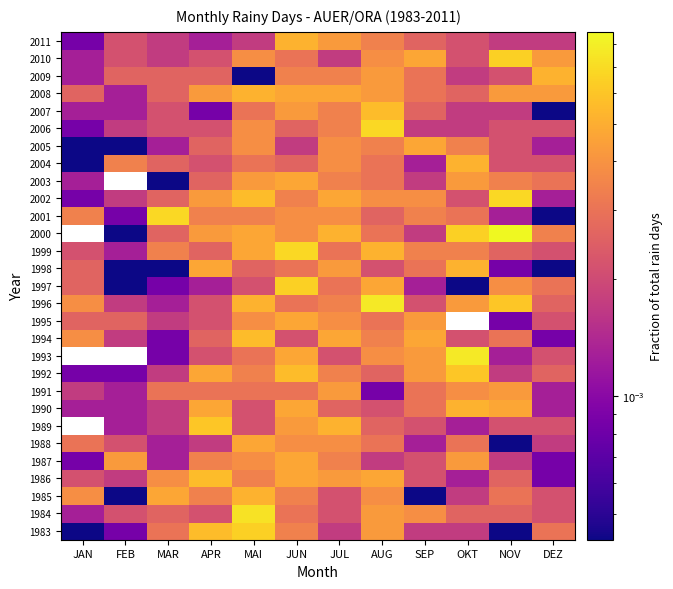

Reading left to right, extract all data points from this chart.

1983: JAN=0.0	FEB=0.0	MAR=0.0	APR=0.0	MAI=0.0	JUN=0.0	JUL=0.0	AUG=0.0	SEP=0.0	OKT=0.0	NOV=0.0	DEZ=0.0
1984: JAN=0.0	FEB=0.0	MAR=0.0	APR=0.0	MAI=0.0	JUN=0.0	JUL=0.0	AUG=0.0	SEP=0.0	OKT=0.0	NOV=0.0	DEZ=0.0
1985: JAN=0.0	FEB=0.0	MAR=0.0	APR=0.0	MAI=0.0	JUN=0.0	JUL=0.0	AUG=0.0	SEP=0.0	OKT=0.0	NOV=0.0	DEZ=0.0
1986: JAN=0.0	FEB=0.0	MAR=0.0	APR=0.0	MAI=0.0	JUN=0.0	JUL=0.0	AUG=0.0	SEP=0.0	OKT=0.0	NOV=0.0	DEZ=0.0
1987: JAN=0.0	FEB=0.0	MAR=0.0	APR=0.0	MAI=0.0	JUN=0.0	JUL=0.0	AUG=0.0	SEP=0.0	OKT=0.0	NOV=0.0	DEZ=0.0
1988: JAN=0.0	FEB=0.0	MAR=0.0	APR=0.0	MAI=0.0	JUN=0.0	JUL=0.0	AUG=0.0	SEP=0.0	OKT=0.0	NOV=0.0	DEZ=0.0
1989: JAN=0.0	FEB=0.0	MAR=0.0	APR=0.0	MAI=0.0	JUN=0.0	JUL=0.0	AUG=0.0	SEP=0.0	OKT=0.0	NOV=0.0	DEZ=0.0
1990: JAN=0.0	FEB=0.0	MAR=0.0	APR=0.0	MAI=0.0	JUN=0.0	JUL=0.0	AUG=0.0	SEP=0.0	OKT=0.0	NOV=0.0	DEZ=0.0
1991: JAN=0.0	FEB=0.0	MAR=0.0	APR=0.0	MAI=0.0	JUN=0.0	JUL=0.0	AUG=0.0	SEP=0.0	OKT=0.0	NOV=0.0	DEZ=0.0
1992: JAN=0.0	FEB=0.0	MAR=0.0	APR=0.0	MAI=0.0	JUN=0.0	JUL=0.0	AUG=0.0	SEP=0.0	OKT=0.0	NOV=0.0	DEZ=0.0
1993: JAN=0.0	FEB=0.0	MAR=0.0	APR=0.0	MAI=0.0	JUN=0.0	JUL=0.0	AUG=0.0	SEP=0.0	OKT=0.0	NOV=0.0	DEZ=0.0
1994: JAN=0.0	FEB=0.0	MAR=0.0	APR=0.0	MAI=0.0	JUN=0.0	JUL=0.0	AUG=0.0	SEP=0.0	OKT=0.0	NOV=0.0	DEZ=0.0
1995: JAN=0.0	FEB=0.0	MAR=0.0	APR=0.0	MAI=0.0	JUN=0.0	JUL=0.0	AUG=0.0	SEP=0.0	OKT=0.0	NOV=0.0	DEZ=0.0
1996: JAN=0.0	FEB=0.0	MAR=0.0	APR=0.0	MAI=0.0	JUN=0.0	JUL=0.0	AUG=0.0	SEP=0.0	OKT=0.0	NOV=0.0	DEZ=0.0
1997: JAN=0.0	FEB=0.0	MAR=0.0	APR=0.0	MAI=0.0	JUN=0.0	JUL=0.0	AUG=0.0	SEP=0.0	OKT=0.0	NOV=0.0	DEZ=0.0
1998: JAN=0.0	FEB=0.0	MAR=0.0	APR=0.0	MAI=0.0	JUN=0.0	JUL=0.0	AUG=0.0	SEP=0.0	OKT=0.0	NOV=0.0	DEZ=0.0
1999: JAN=0.0	FEB=0.0	MAR=0.0	APR=0.0	MAI=0.0	JUN=0.0	JUL=0.0	AUG=0.0	SEP=0.0	OKT=0.0	NOV=0.0	DEZ=0.0
2000: JAN=0.0	FEB=0.0	MAR=0.0	APR=0.0	MAI=0.0	JUN=0.0	JUL=0.0	AUG=0.0	SEP=0.0	OKT=0.0	NOV=0.0	DEZ=0.0
2001: JAN=0.0	FEB=0.0	MAR=0.0	APR=0.0	MAI=0.0	JUN=0.0	JUL=0.0	AUG=0.0	SEP=0.0	OKT=0.0	NOV=0.0	DEZ=0.0
2002: JAN=0.0	FEB=0.0	MAR=0.0	APR=0.0	MAI=0.0	JUN=0.0	JUL=0.0	AUG=0.0	SEP=0.0	OKT=0.0	NOV=0.0	DEZ=0.0
2003: JAN=0.0	FEB=0.0	MAR=0.0	APR=0.0	MAI=0.0	JUN=0.0	JUL=0.0	AUG=0.0	SEP=0.0	OKT=0.0	NOV=0.0	DEZ=0.0
2004: JAN=0.0	FEB=0.0	MAR=0.0	APR=0.0	MAI=0.0	JUN=0.0	JUL=0.0	AUG=0.0	SEP=0.0	OKT=0.0	NOV=0.0	DEZ=0.0
2005: JAN=0.0	FEB=0.0	MAR=0.0	APR=0.0	MAI=0.0	JUN=0.0	JUL=0.0	AUG=0.0	SEP=0.0	OKT=0.0	NOV=0.0	DEZ=0.0
2006: JAN=0.0	FEB=0.0	MAR=0.0	APR=0.0	MAI=0.0	JUN=0.0	JUL=0.0	AUG=0.0	SEP=0.0	OKT=0.0	NOV=0.0	DEZ=0.0
2007: JAN=0.0	FEB=0.0	MAR=0.0	APR=0.0	MAI=0.0	JUN=0.0	JUL=0.0	AUG=0.0	SEP=0.0	OKT=0.0	NOV=0.0	DEZ=0.0
2008: JAN=0.0	FEB=0.0	MAR=0.0	APR=0.0	MAI=0.0	JUN=0.0	JUL=0.0	AUG=0.0	SEP=0.0	OKT=0.0	NOV=0.0	DEZ=0.0
2009: JAN=0.0	FEB=0.0	MAR=0.0	APR=0.0	MAI=0.0	JUN=0.0	JUL=0.0	AUG=0.0	SEP=0.0	OKT=0.0	NOV=0.0	DEZ=0.0
2010: JAN=0.0	FEB=0.0	MAR=0.0	APR=0.0	MAI=0.0	JUN=0.0	JUL=0.0	AUG=0.0	SEP=0.0	OKT=0.0	NOV=0.0	DEZ=0.0
2011: JAN=0.0	FEB=0.0	MAR=0.0	APR=0.0	MAI=0.0	JUN=0.0	JUL=0.0	AUG=0.0	SEP=0.0	OKT=0.0	NOV=0.0	DEZ=0.0